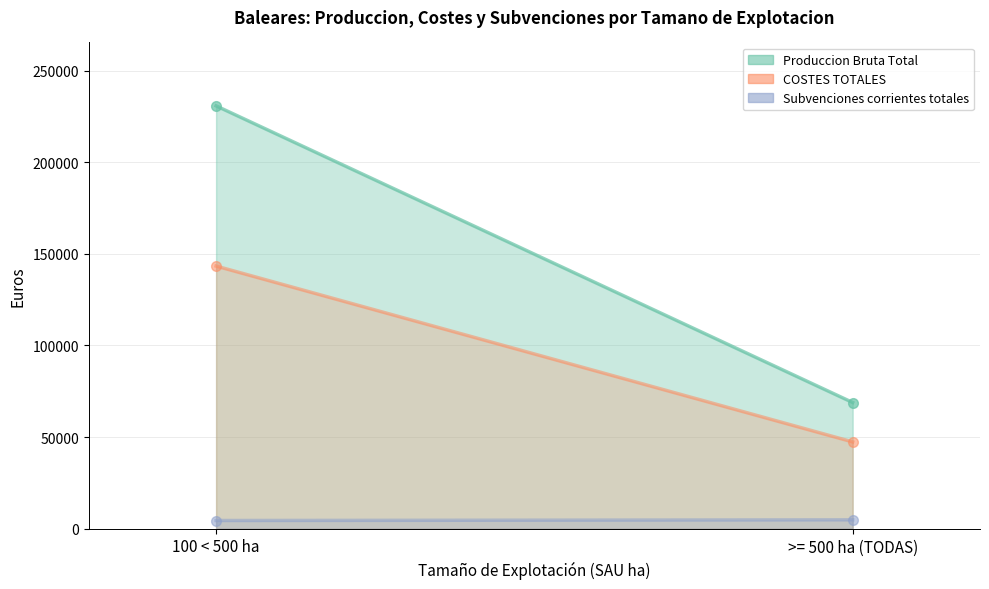

Reading left to right, list all the values displayed in this chart.

Produccion Bruta Total: 100 < 500 ha=230757	>= 500 ha (TODAS)=68848
COSTES TOTALES: 100 < 500 ha=143321	>= 500 ha (TODAS)=47338
Subvenciones corrientes totales: 100 < 500 ha=4436	>= 500 ha (TODAS)=4807